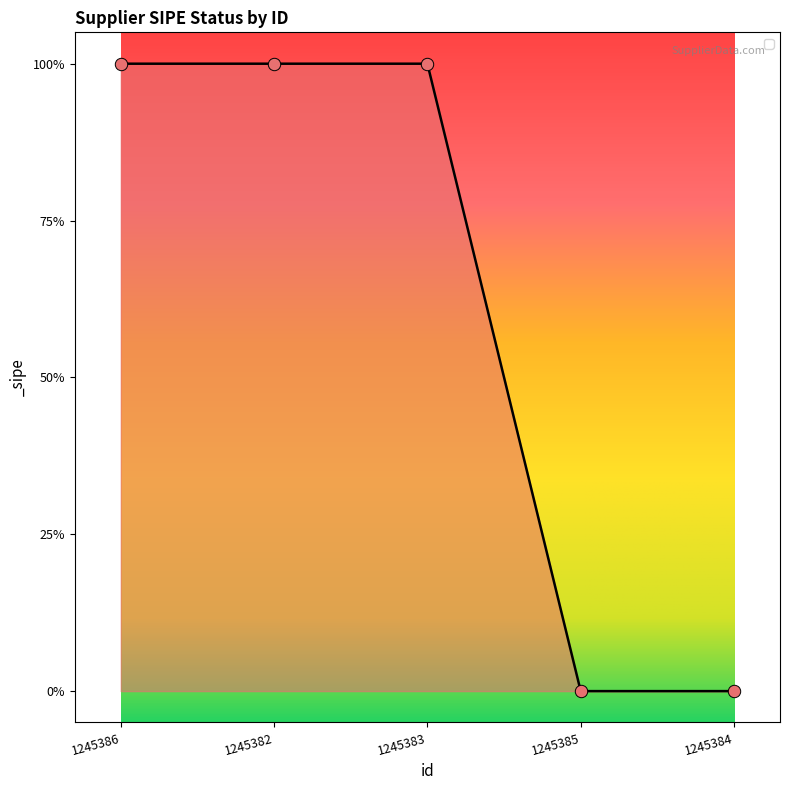

What is the change in value from 1245386 to 1245384?

-1